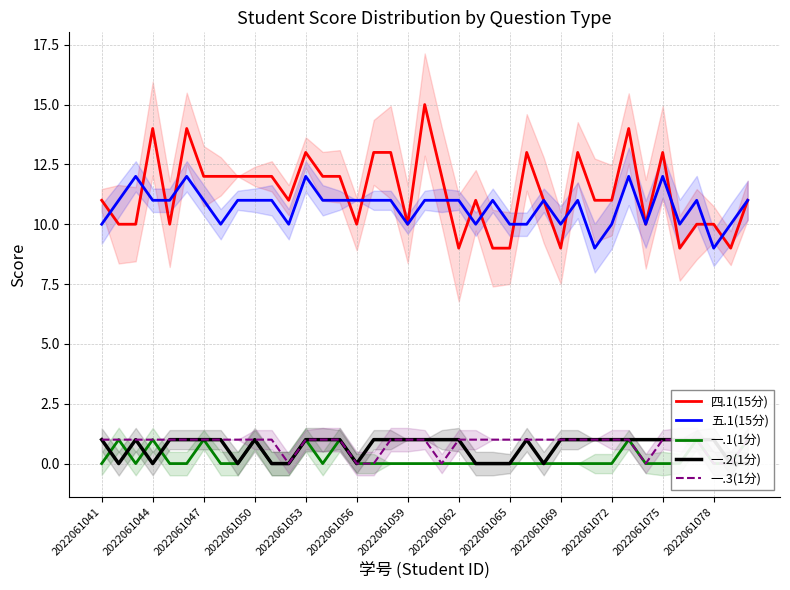

What is the lowest value of the 五.1(15分) series?

9